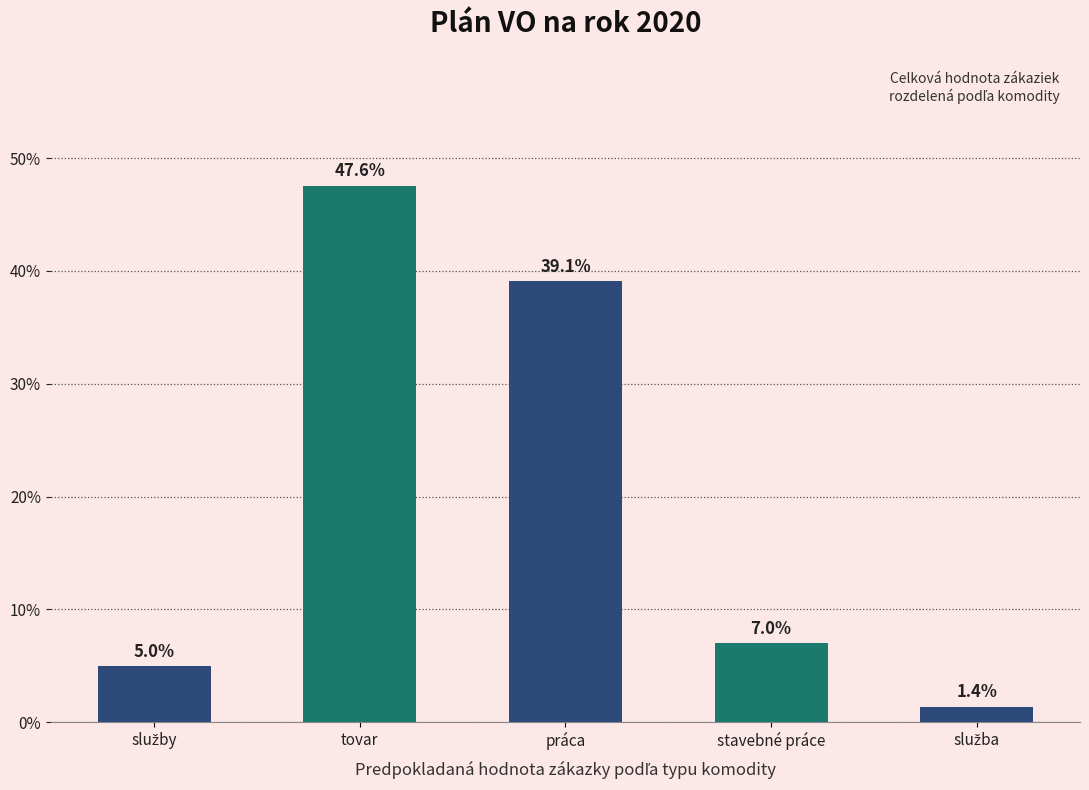

What is the label of the 2nd bar from the right?

stavebné práce